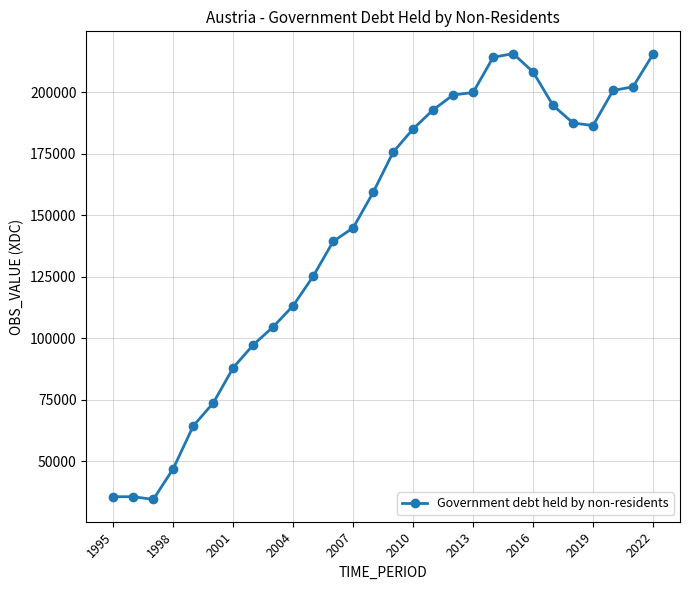

What is the maximum value shown in the chart?

215796